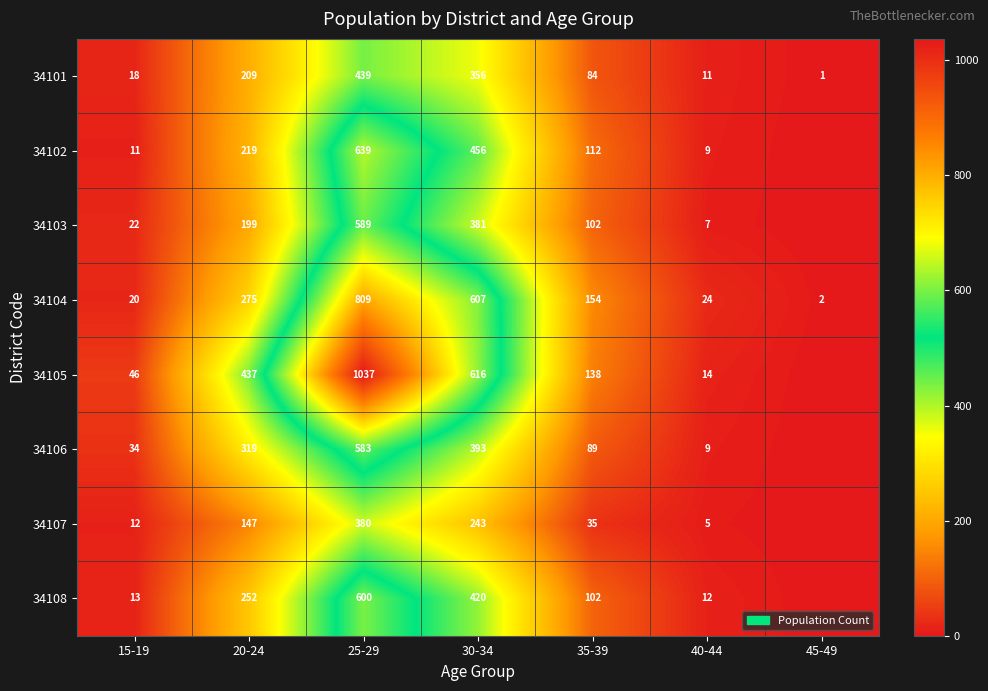

Is it true that 34105 equals 80 at 35-39?

False